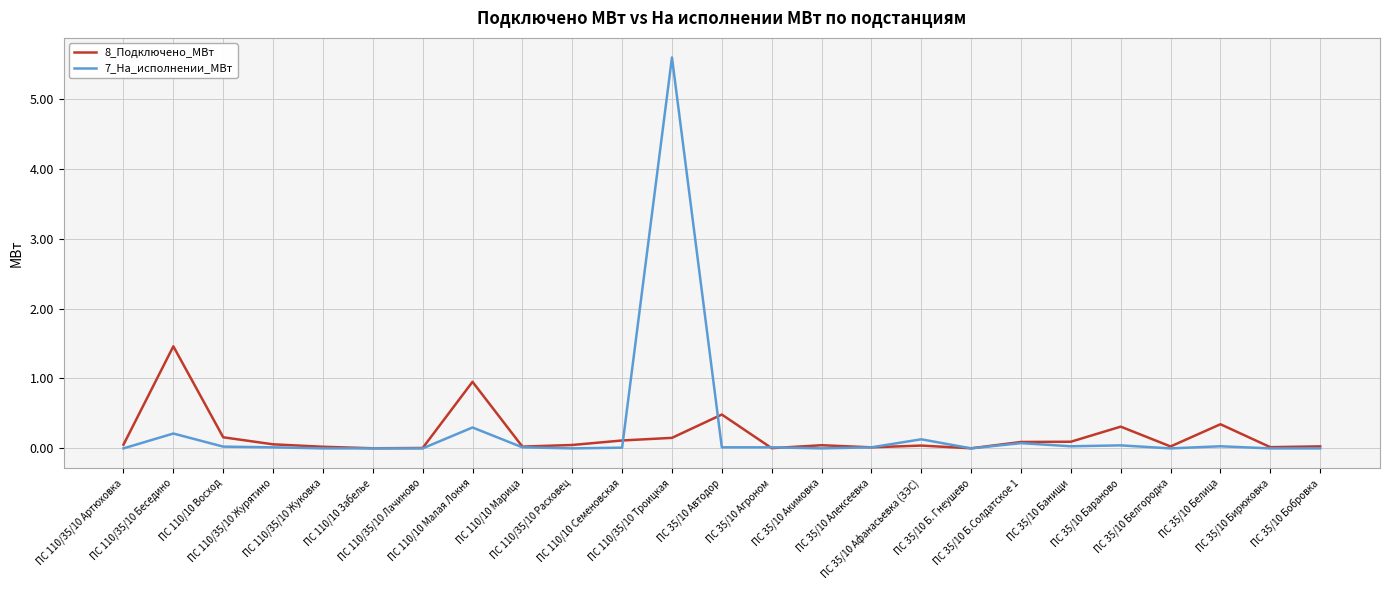

Which series has the largest range (max minus min)?

7_На_исполнении_МВт